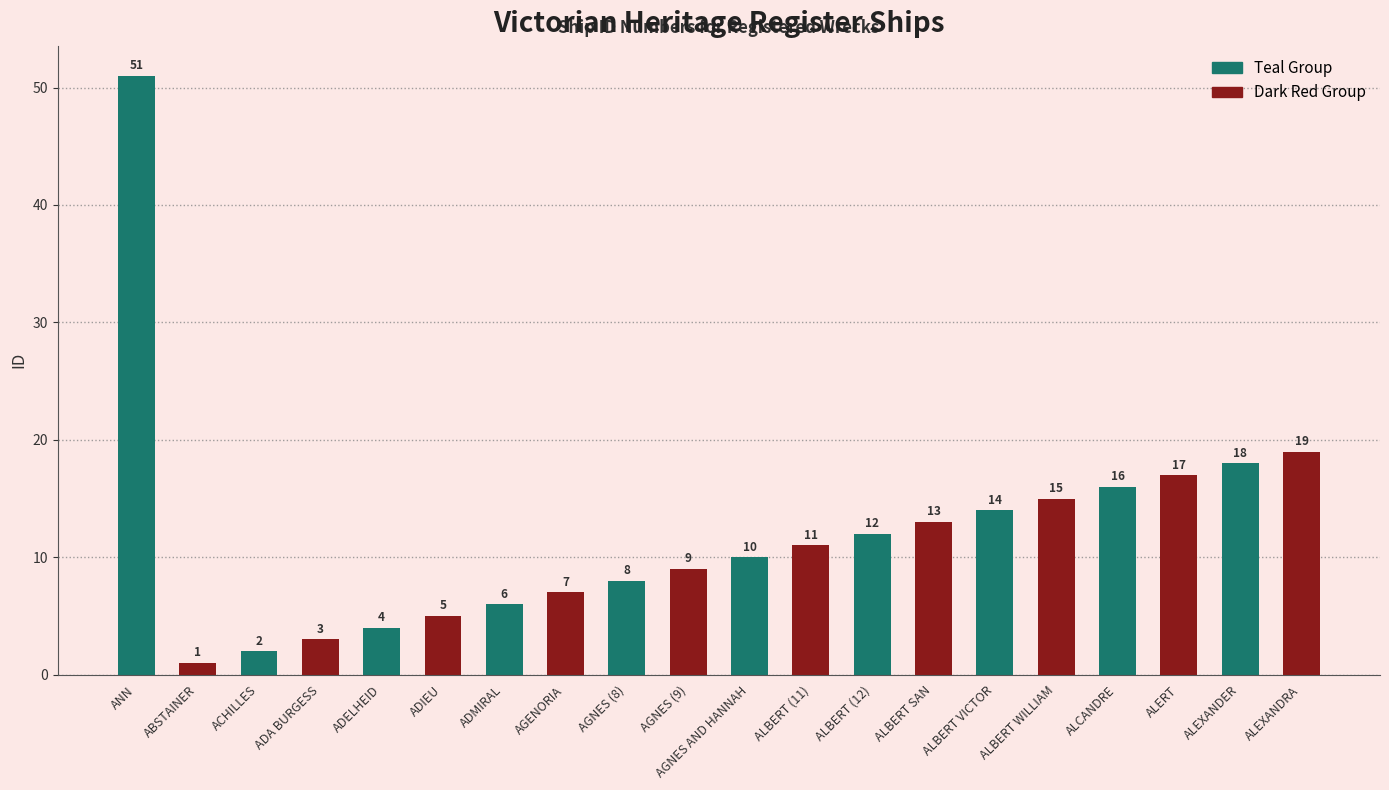

What is the sum of the values at AGNES AND HANNAH and ALBERT (11)?

21